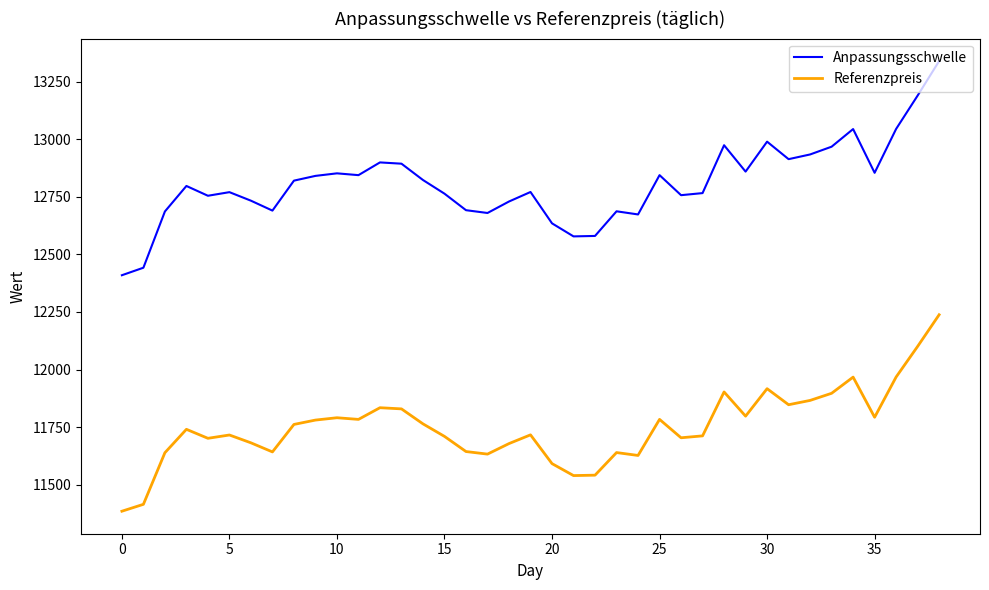

What is the sum of all Anpassungsschwelle values?

499525.3